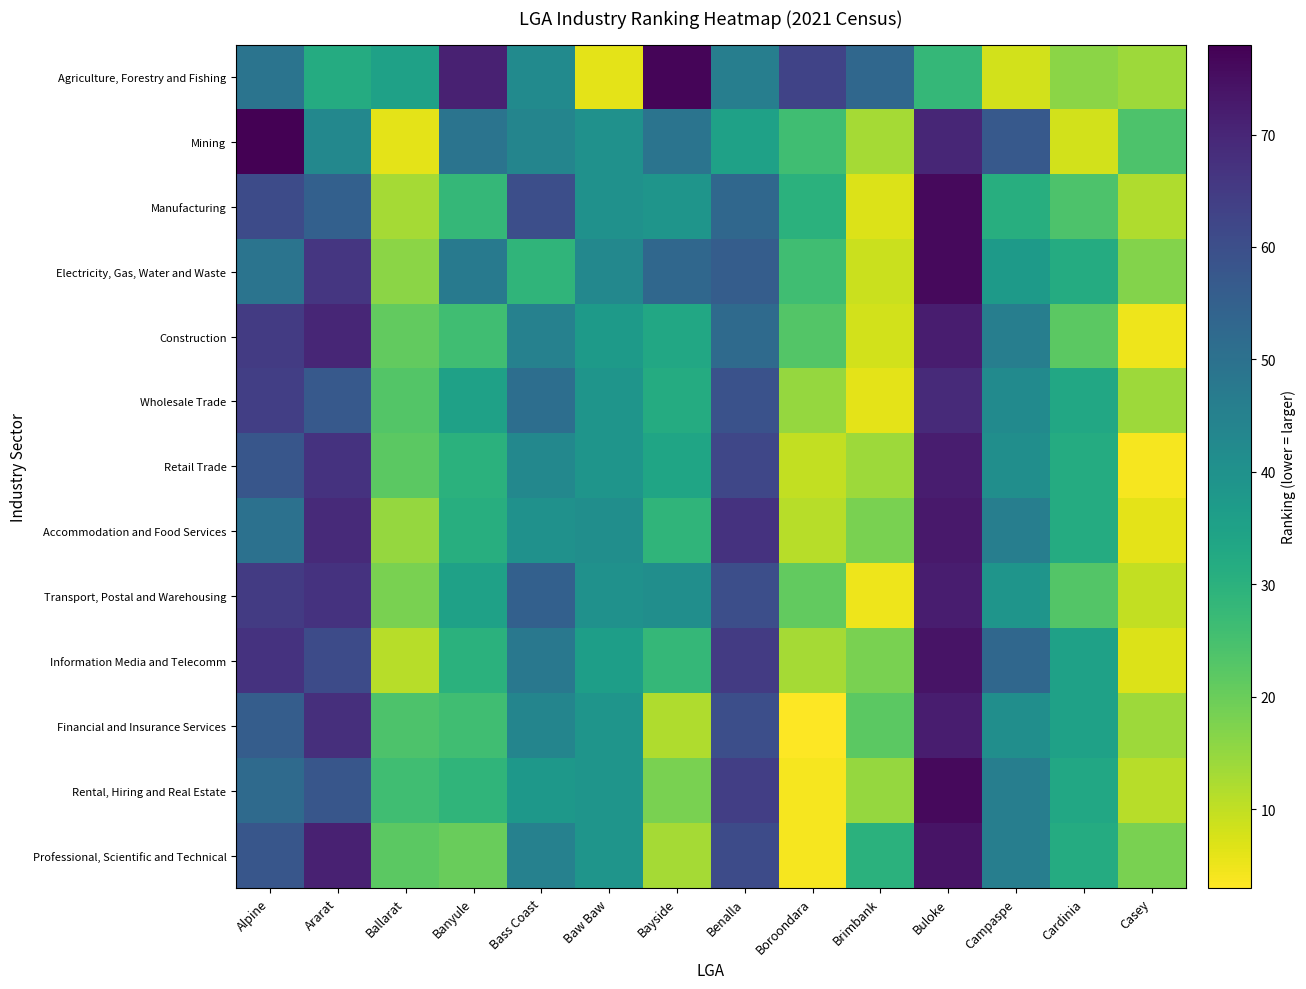

Which series changed the most between Banyule and Cardinia?

Agriculture, Forestry and Fishing